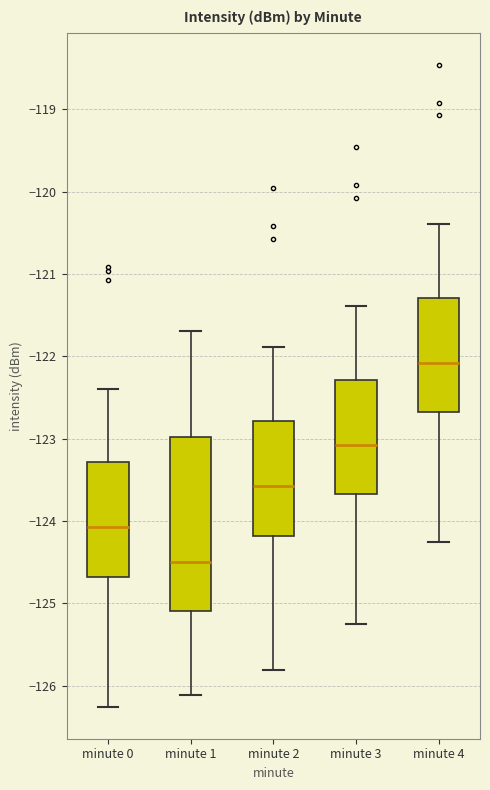

Which box is the tallest, from its lower edge to its upper edge?

minute 1